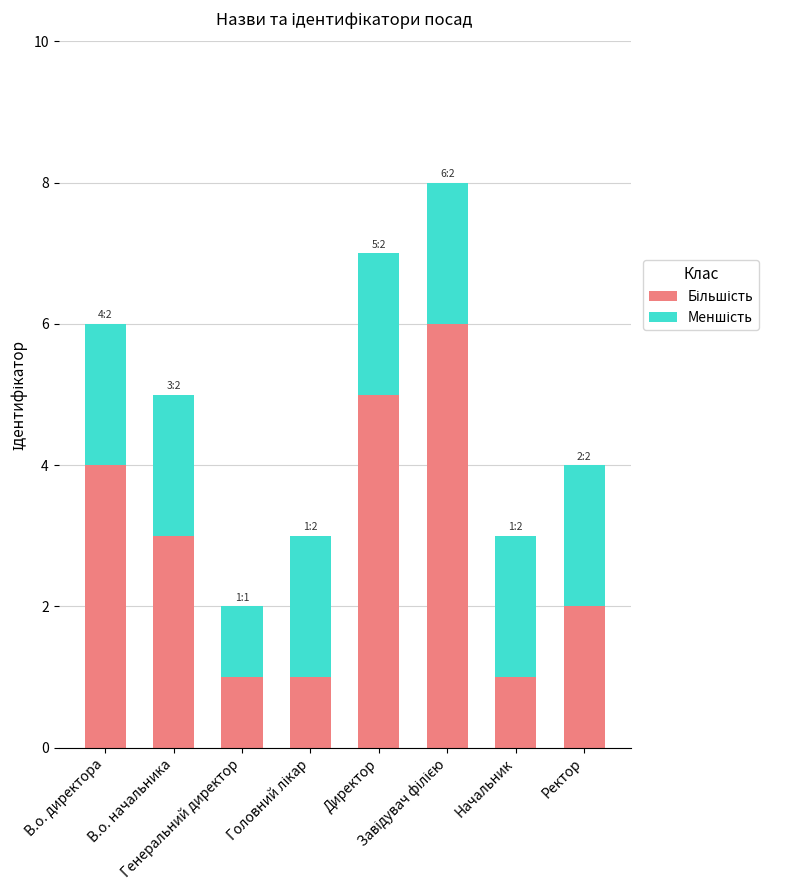

True or false: Більшість has a value of 1 at Начальник.

False